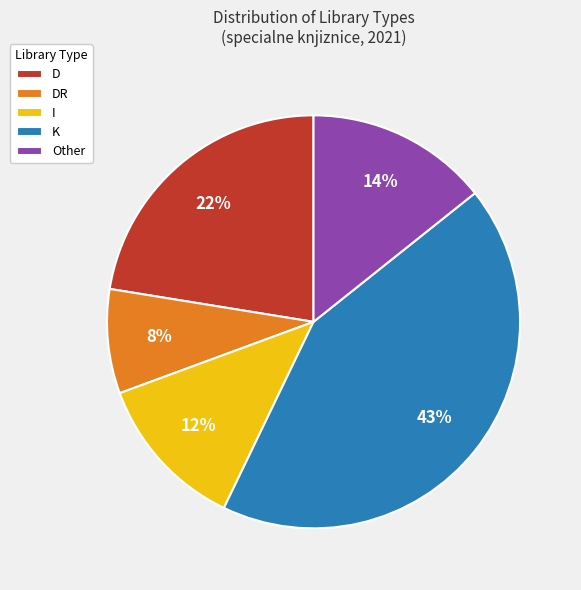

Is it true that DR is 1% of the pie?

False